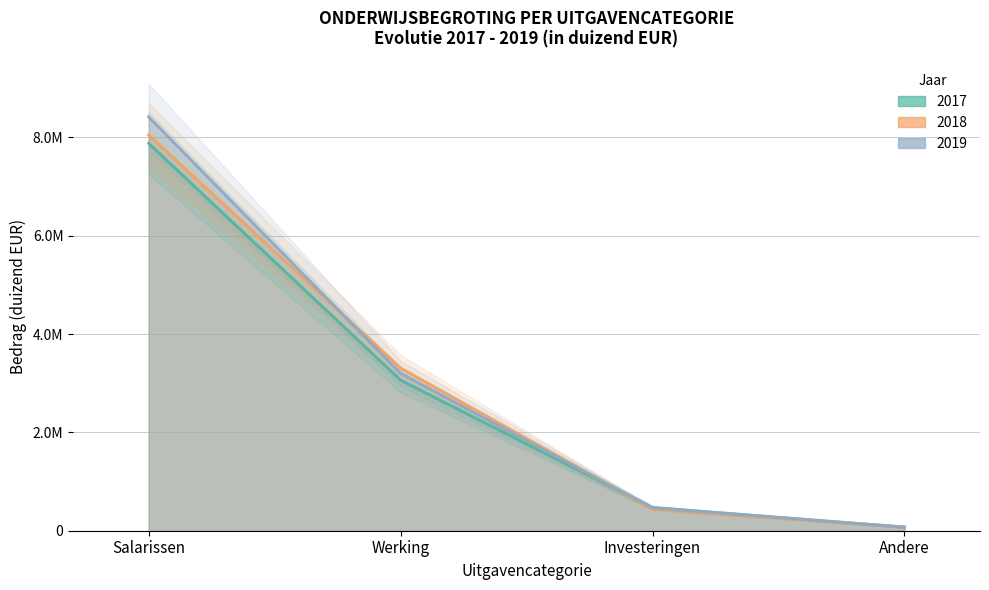

What value does the 2017 series have at Salarissen?

7875556.6